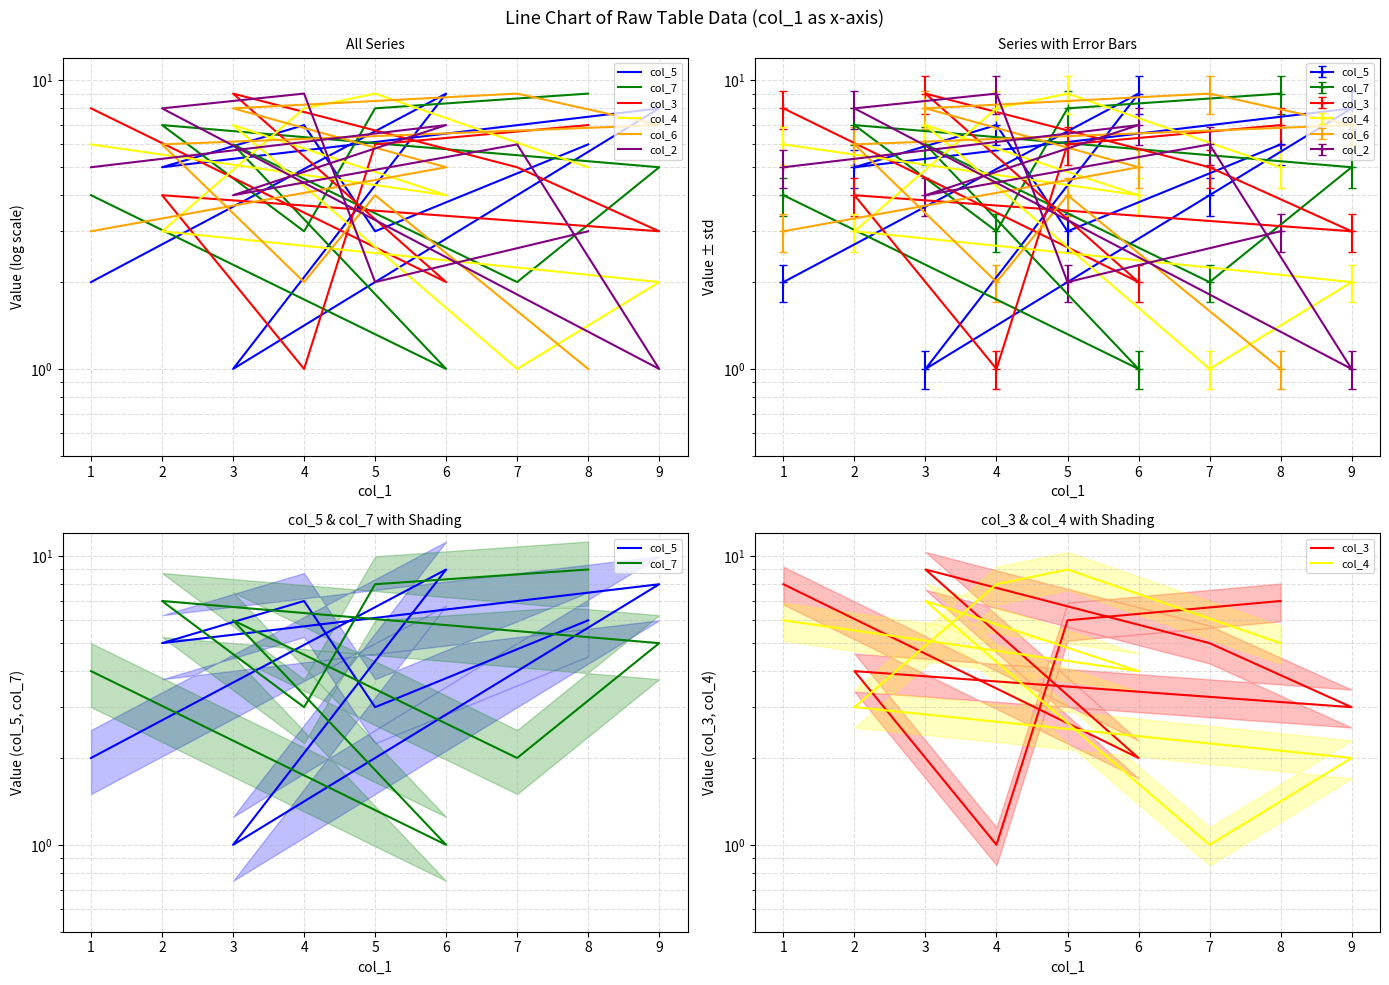

List the labels in order of col_4 value, smallest first.

7, 9, 2, 6, 8, 1, 3, 4, 5